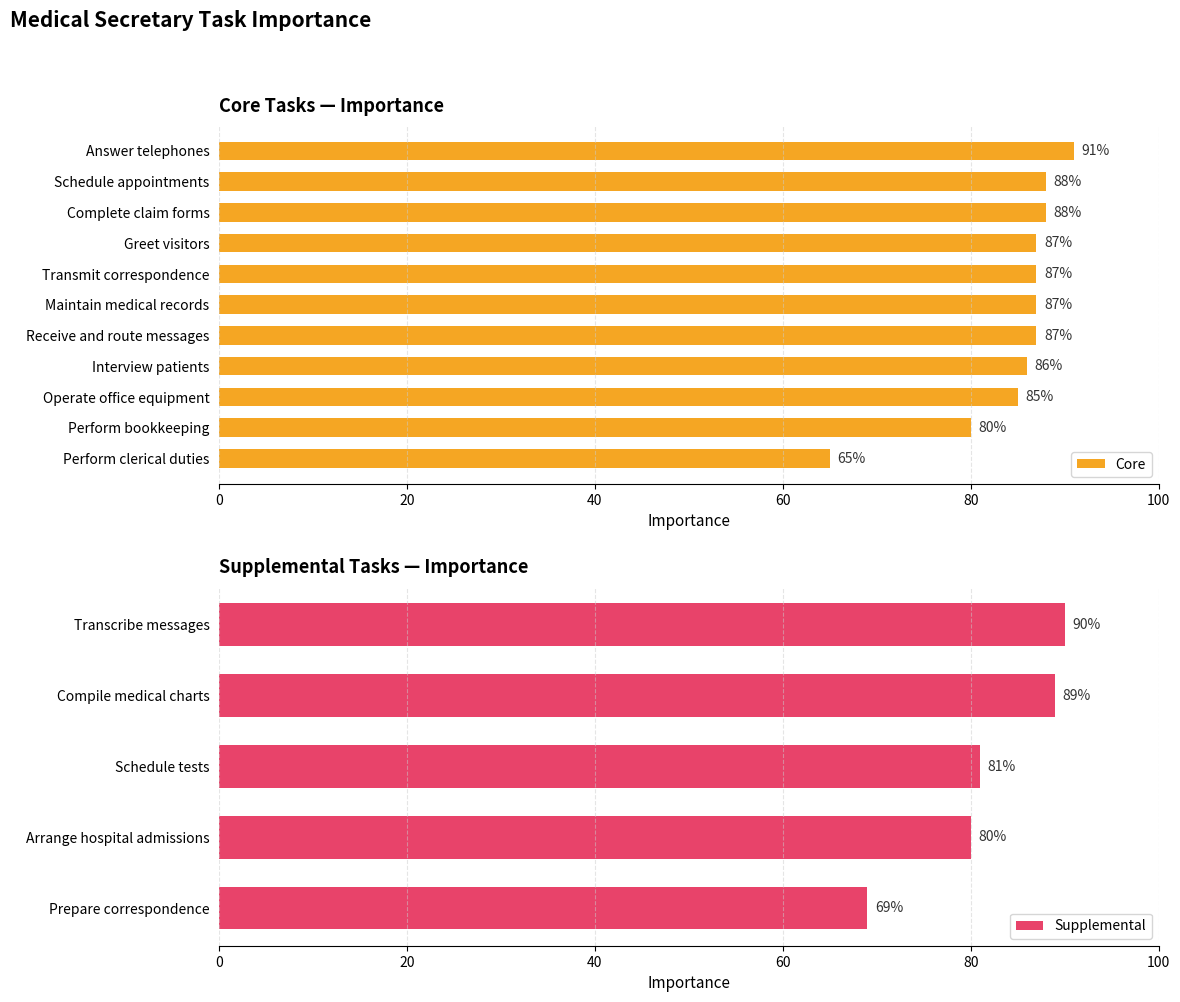

Rank the categories by value from lowest to highest.

Perform clerical duties, Perform bookkeeping, Operate office equipment, Interview patients, Greet visitors, Transmit correspondence, Maintain medical records, Receive and route messages, Schedule appointments, Complete claim forms, Answer telephones